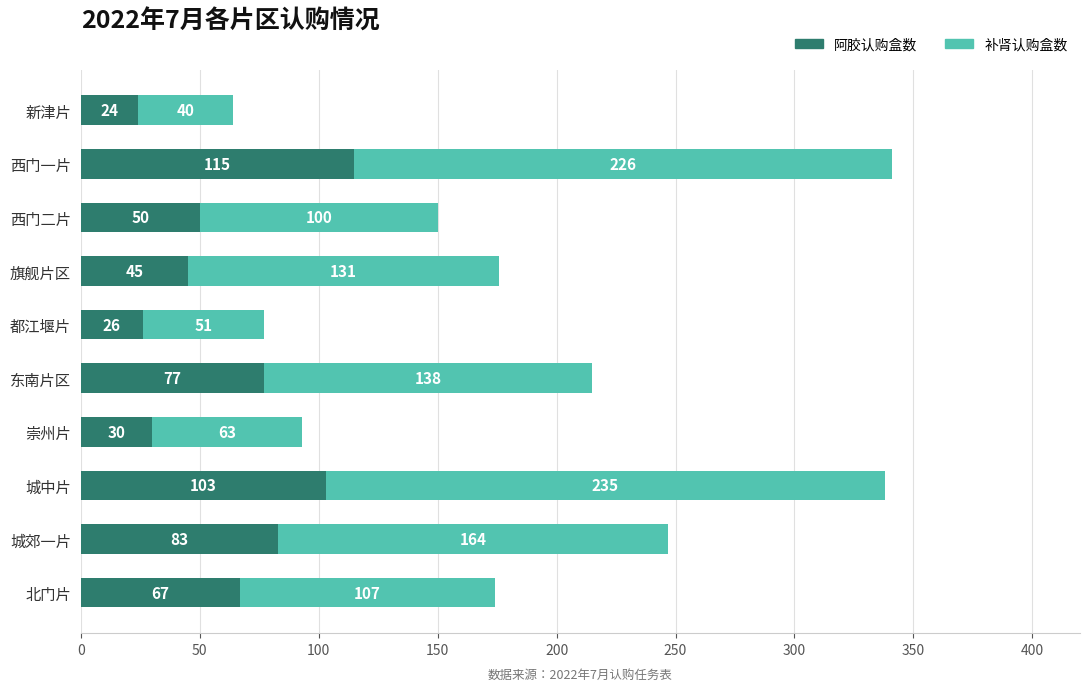

Is it true that 阿胶认购盒数 equals 50 at 城中片?

False